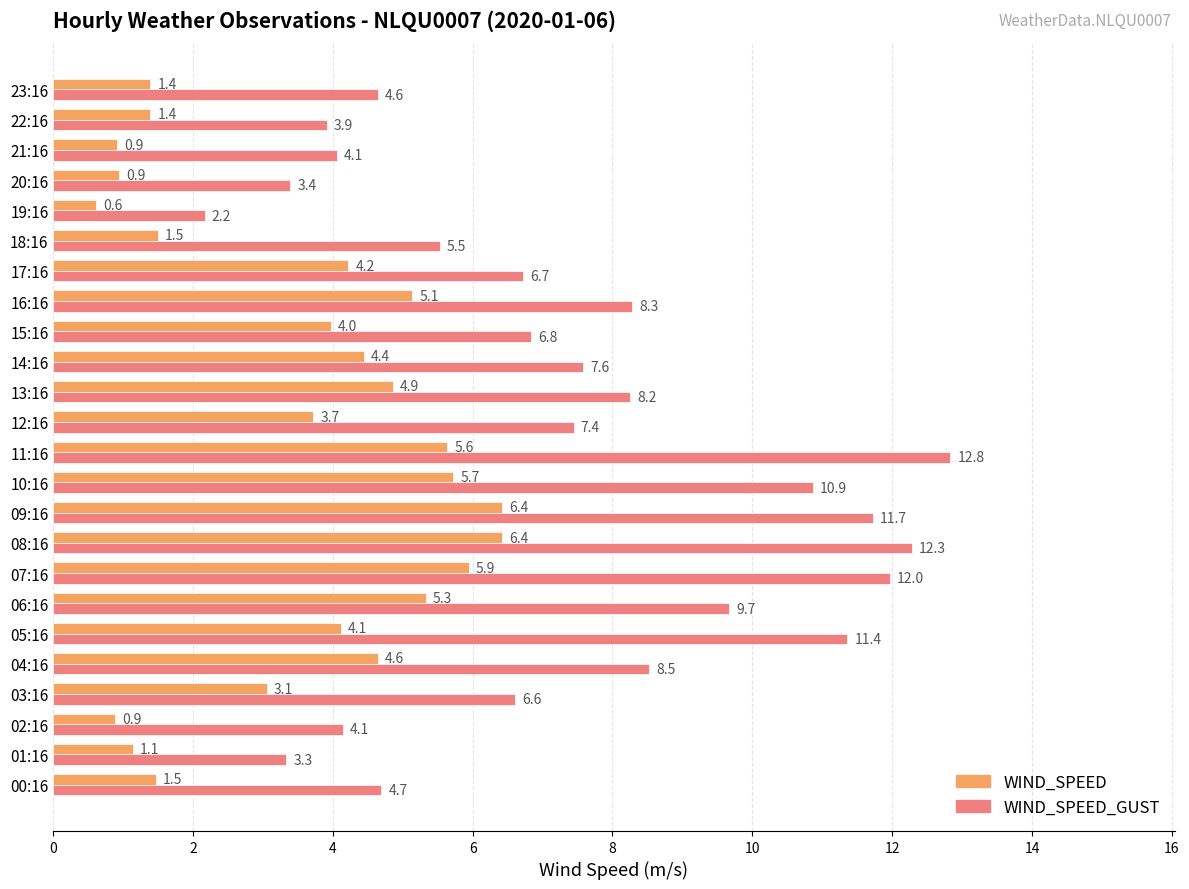

What are all the series names shown in the legend?

WIND_SPEED, WIND_SPEED_GUST